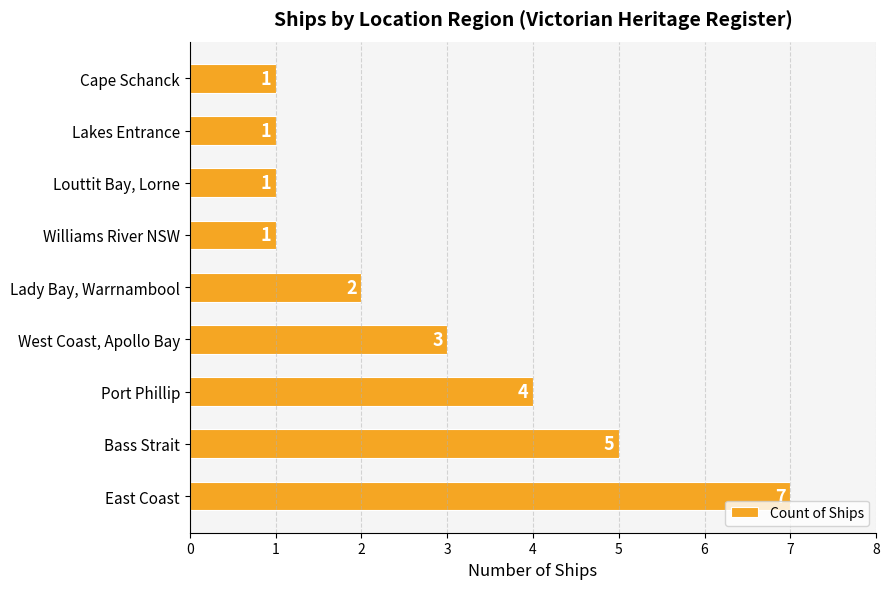

Reading top to bottom, extract all data points from this chart.

1	1	1	1	2	3	4	5	7